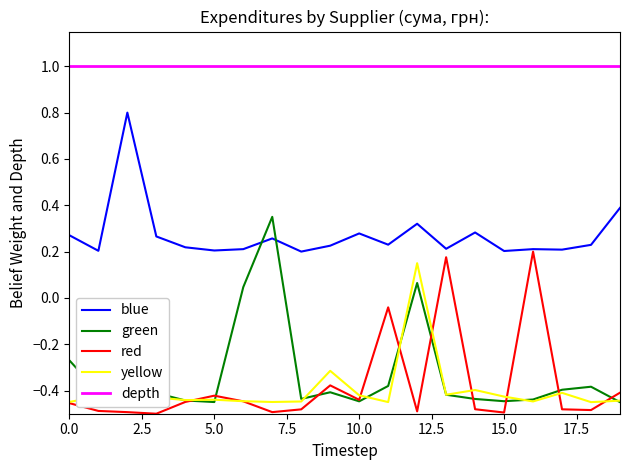

Which series has the largest total across all categories?

depth